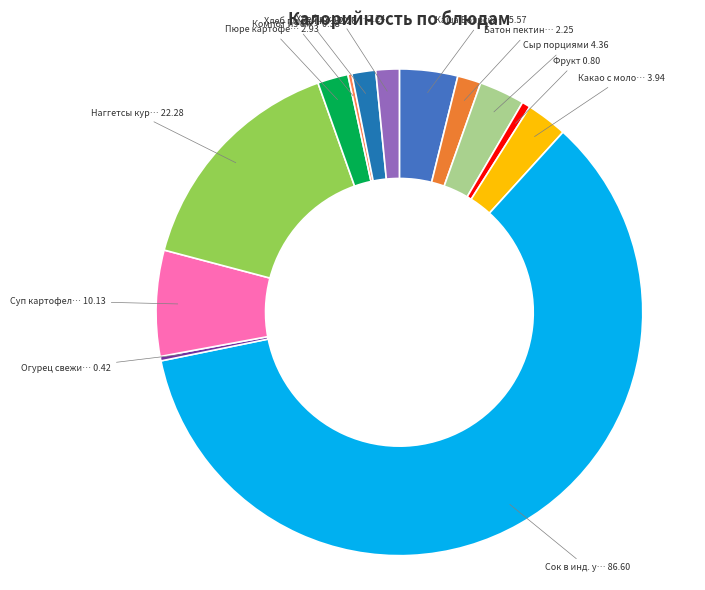

What is the majority slice?

Сок в инд. упаковке